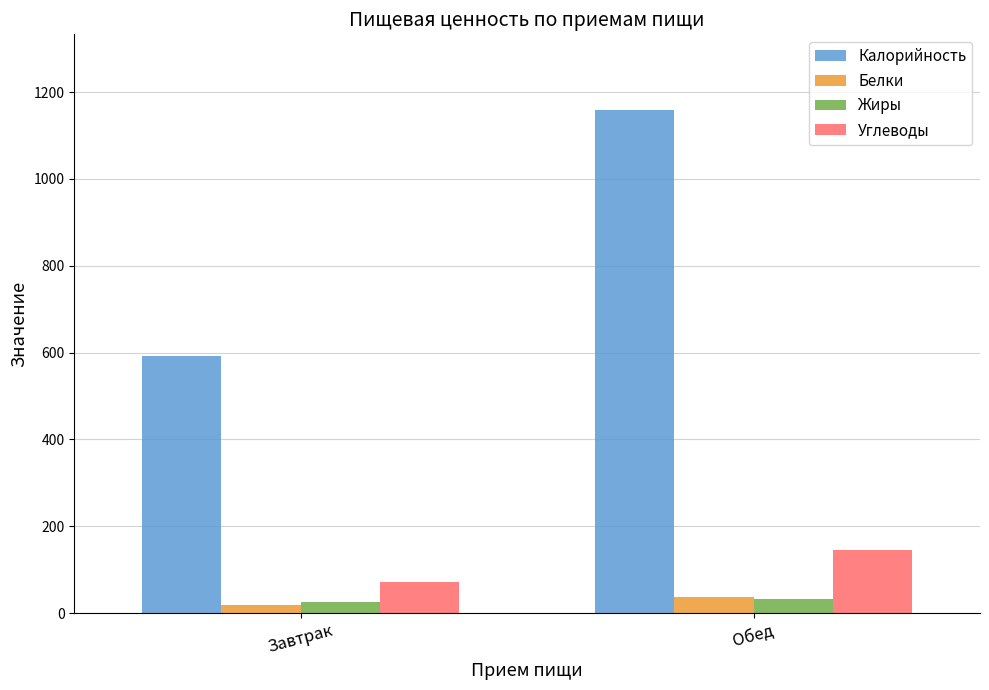

What is the label of the 1st bar from the right?

Обед